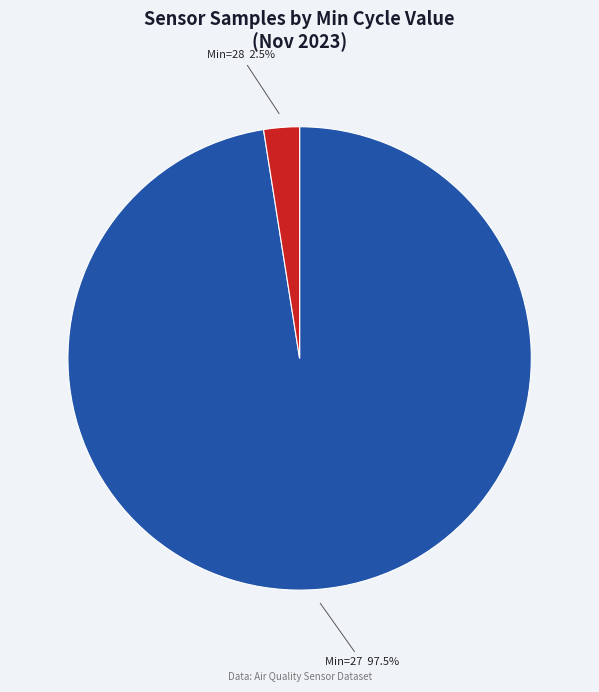

Is there any slice that represents more than half of the pie?

Yes